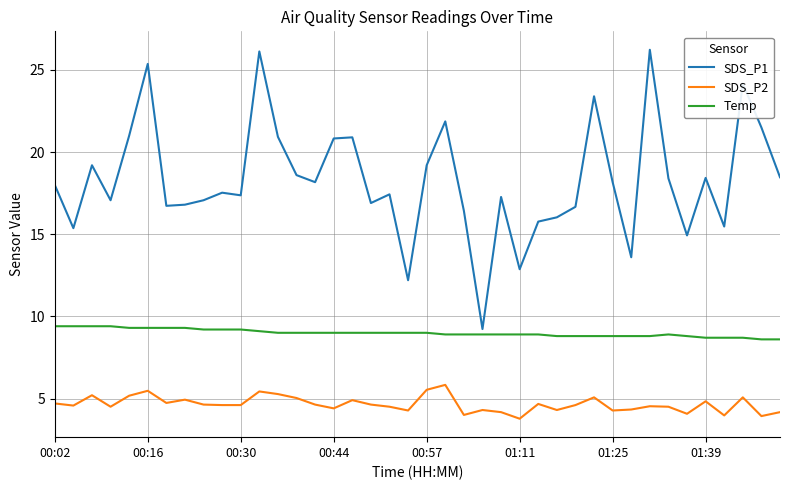

What is the average value of the SDS_P2 series?

4.7